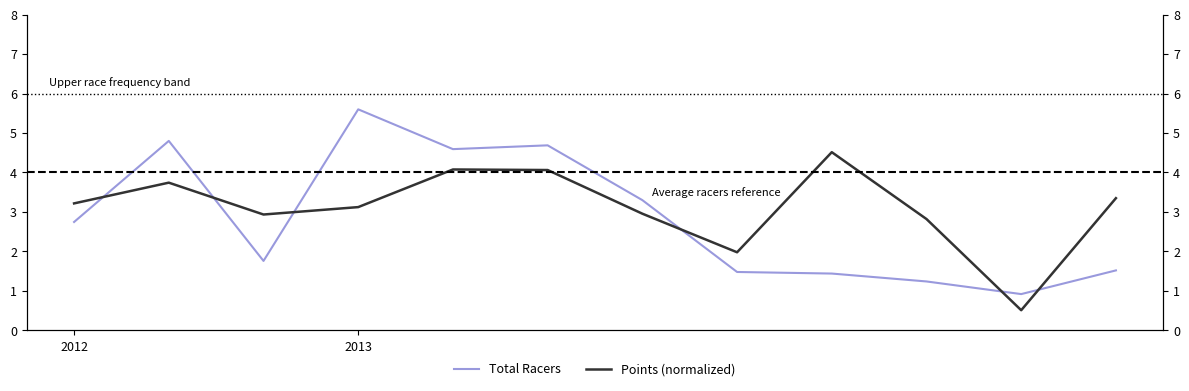

What is the difference between the maximum and minimum values in the Total Racers series?

4.7